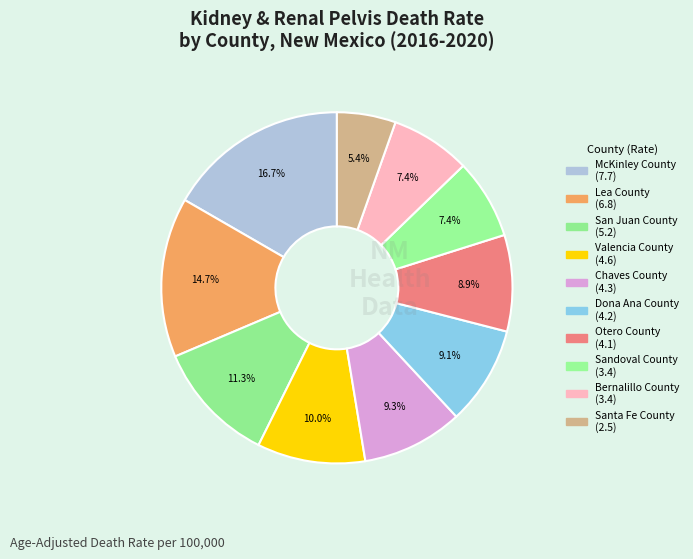

How many segments does this pie chart have?

10